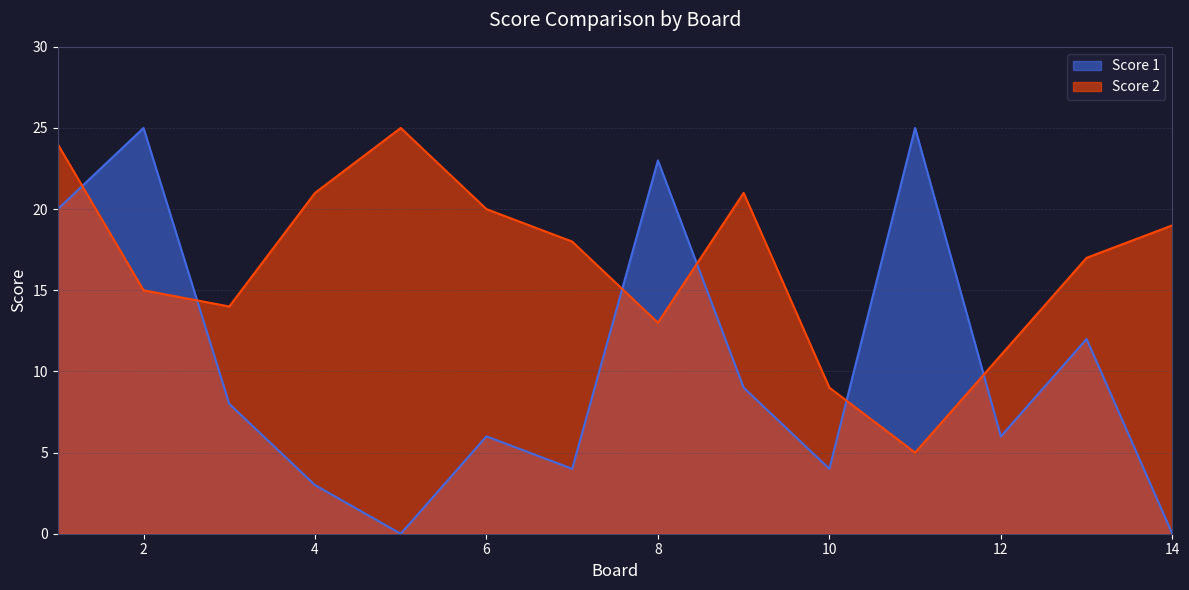

How many lines are shown in the chart?

2